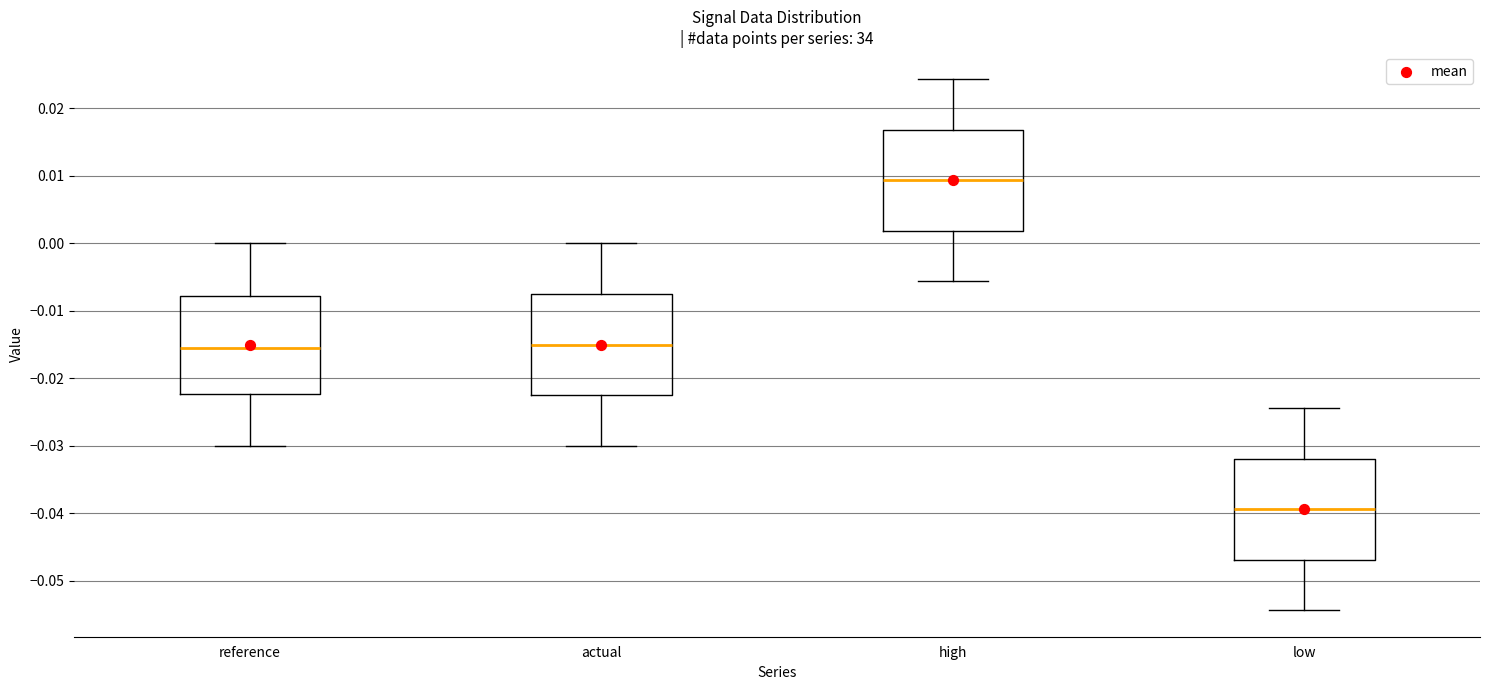

Reading left to right, read every box against the y-axis: the position of its median line, the range the box covers, and the ends of its whiskers. The values are not printed on the chart, so give them approximately, as read against the axis.

reference: median -0.015, box -0.022 to -0.008, whiskers -0.030 to 0.000
actual: median -0.015, box -0.023 to -0.008, whiskers -0.030 to 0.000
high: median 0.009, box 0.002 to 0.017, whiskers -0.006 to 0.024
low: median -0.039, box -0.047 to -0.032, whiskers -0.054 to -0.024